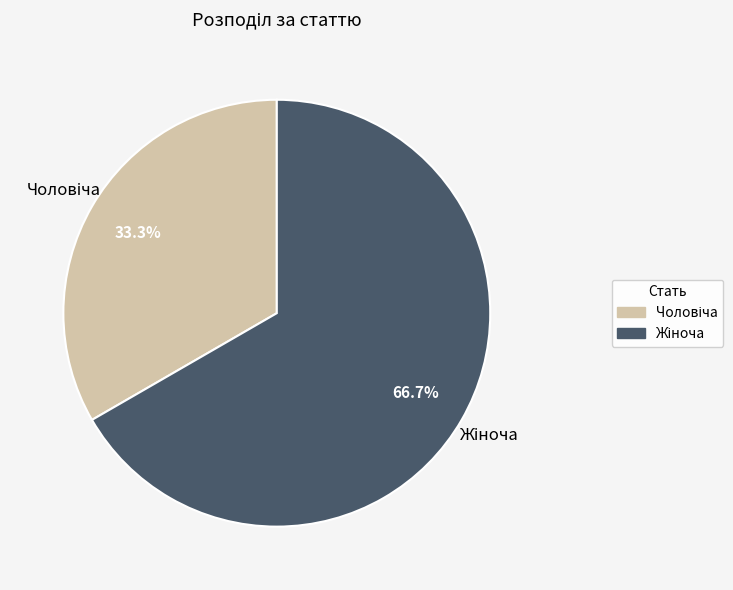

Is there a majority slice in this chart?

Yes